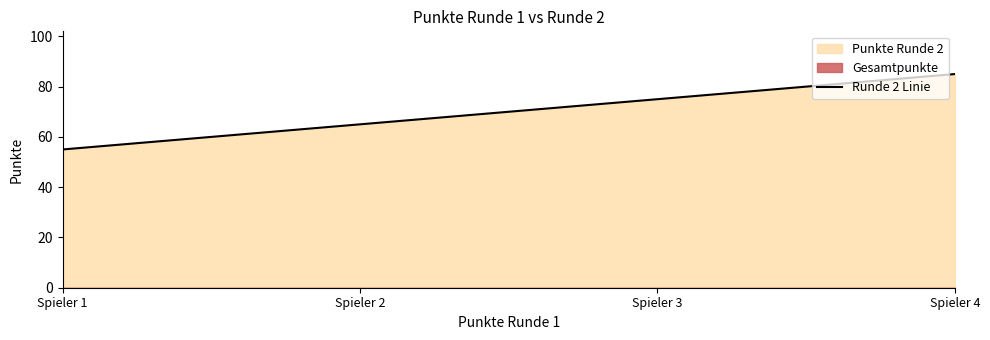

What is the sum of the values at Spieler 2 and Spieler 3?

140